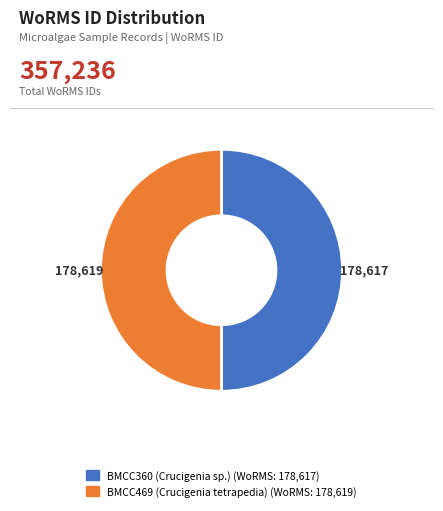

Is it true that BMCC469 (Crucigenia tetrapedia) is 50% of the pie?

True